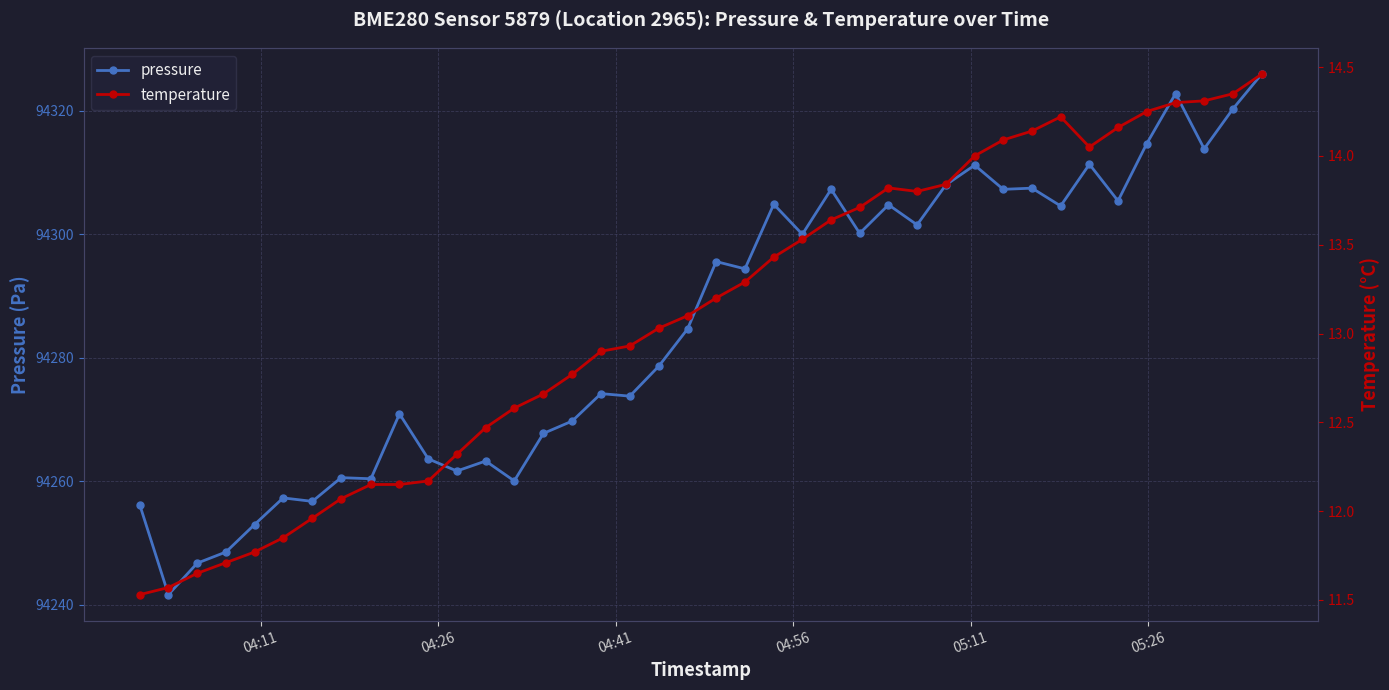

What is the maximum value for pressure?

94325.9